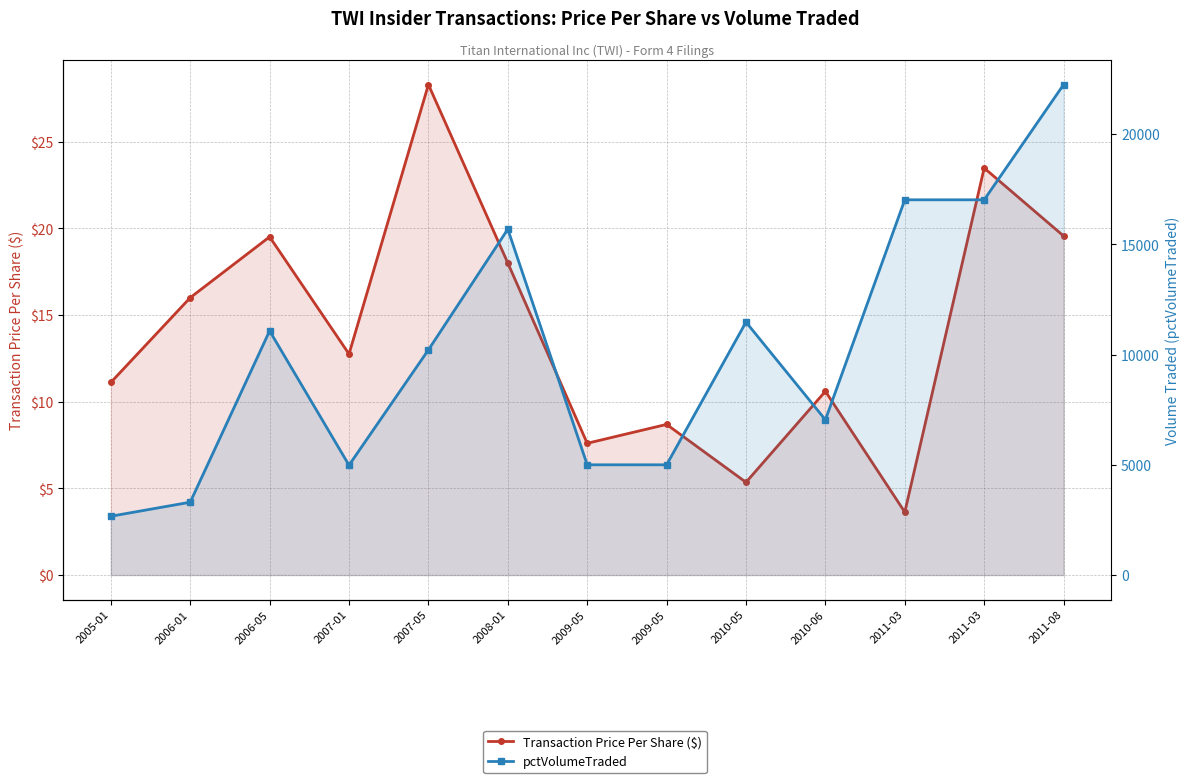

At which category is the sum across all series the highest?

2011-08